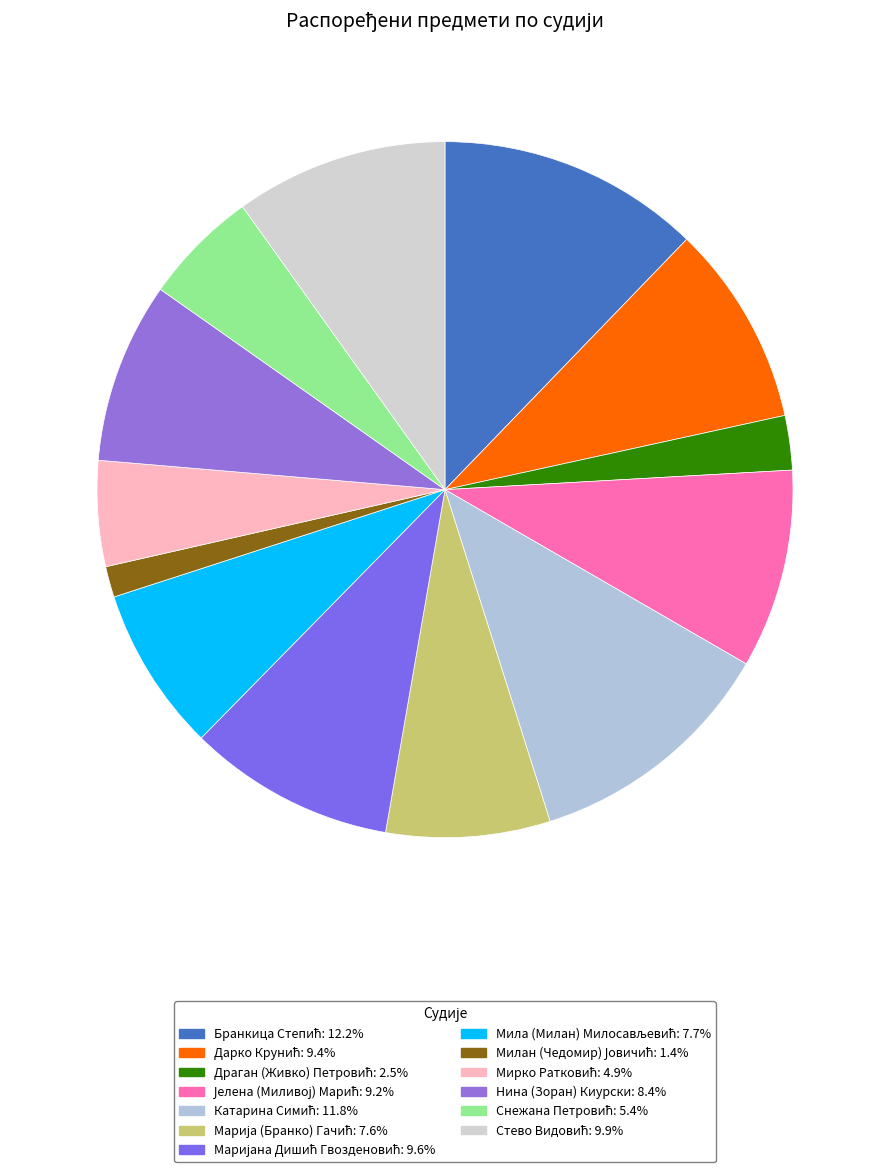

The Маријана Дишић Гвозденовић slice represents 10% of the pie. True or false?

True